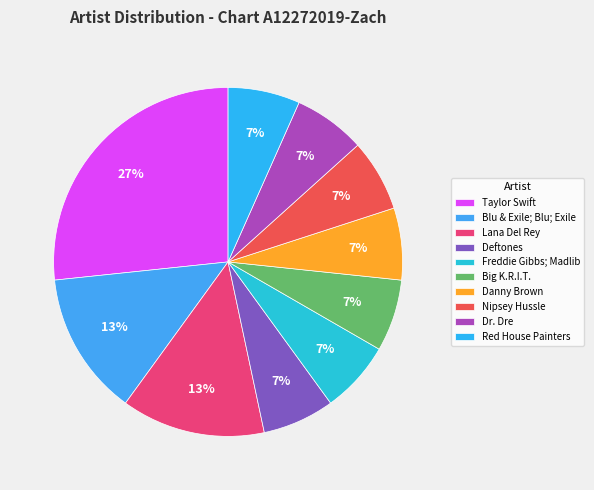

Rank the categories by value from lowest to highest.

Deftones, Freddie Gibbs; Madlib, Big K.R.I.T., Danny Brown, Nipsey Hussle, Dr. Dre, Red House Painters, Blu & Exile; Blu; Exile, Lana Del Rey, Taylor Swift